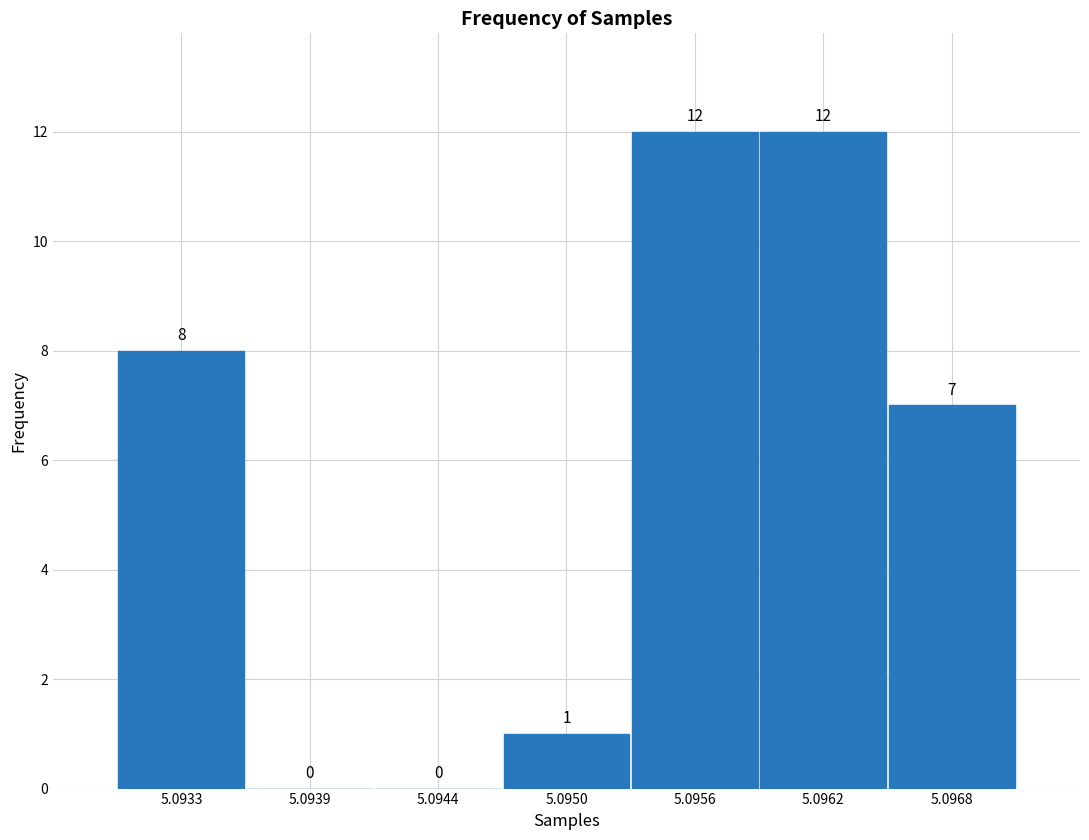

Reading left to right, list all the values displayed in this chart.

5.0933=8	5.0939=0	5.0944=0	5.0950=1	5.0956=12	5.0962=12	5.0968=7